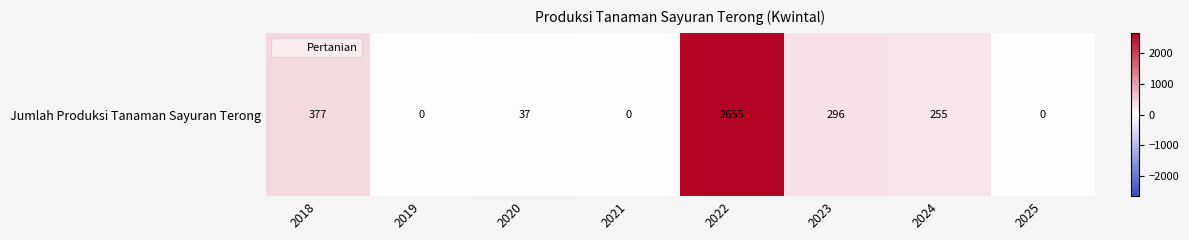

What is the greatest value displayed?

2655